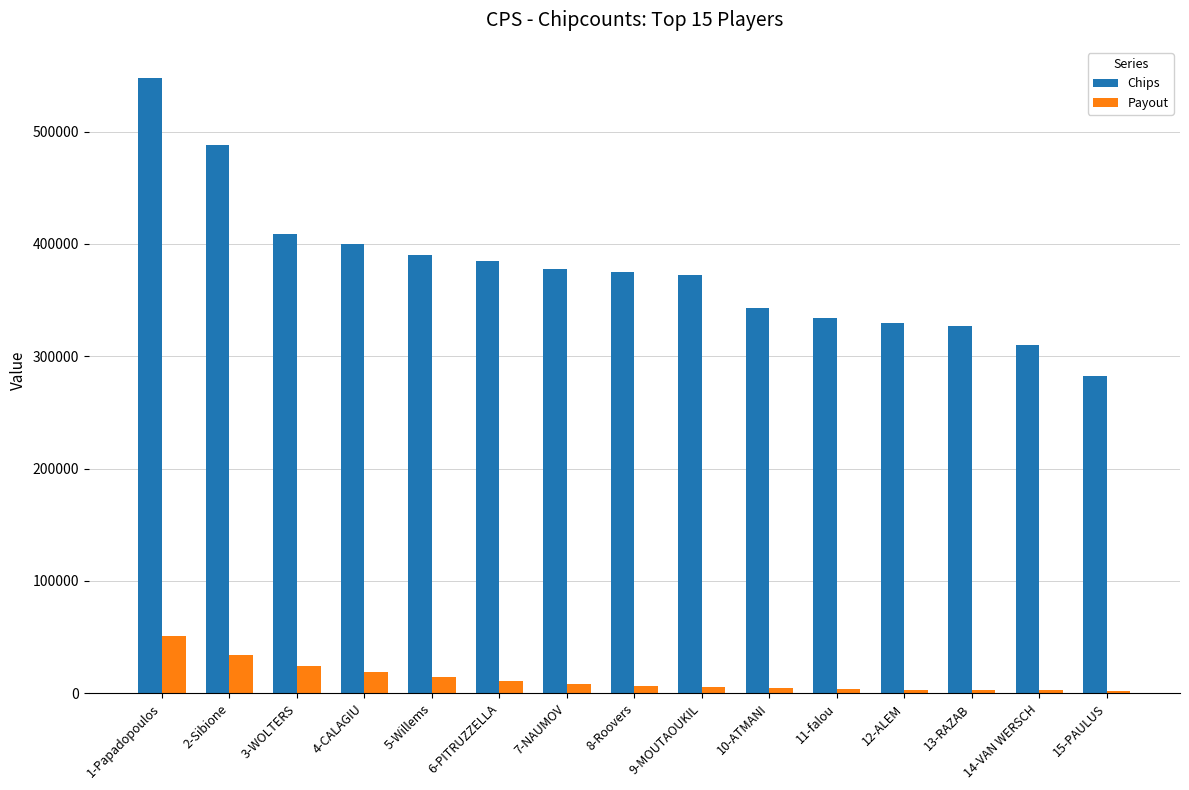

The Chips series shows 385000 at 6-PITRUZZELLA. True or false?

True